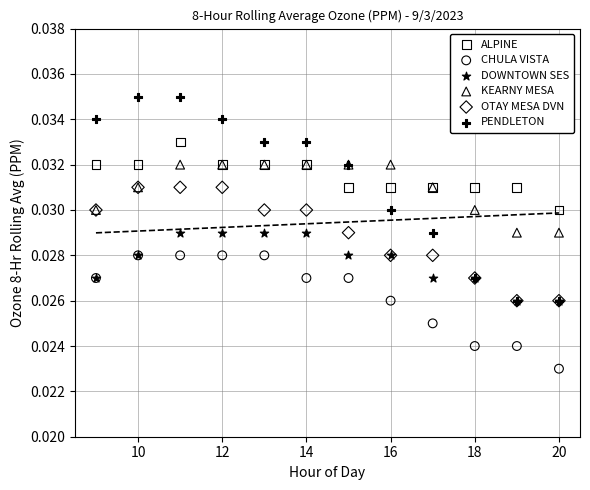

Which series contains the highest Y value?

PENDLETON